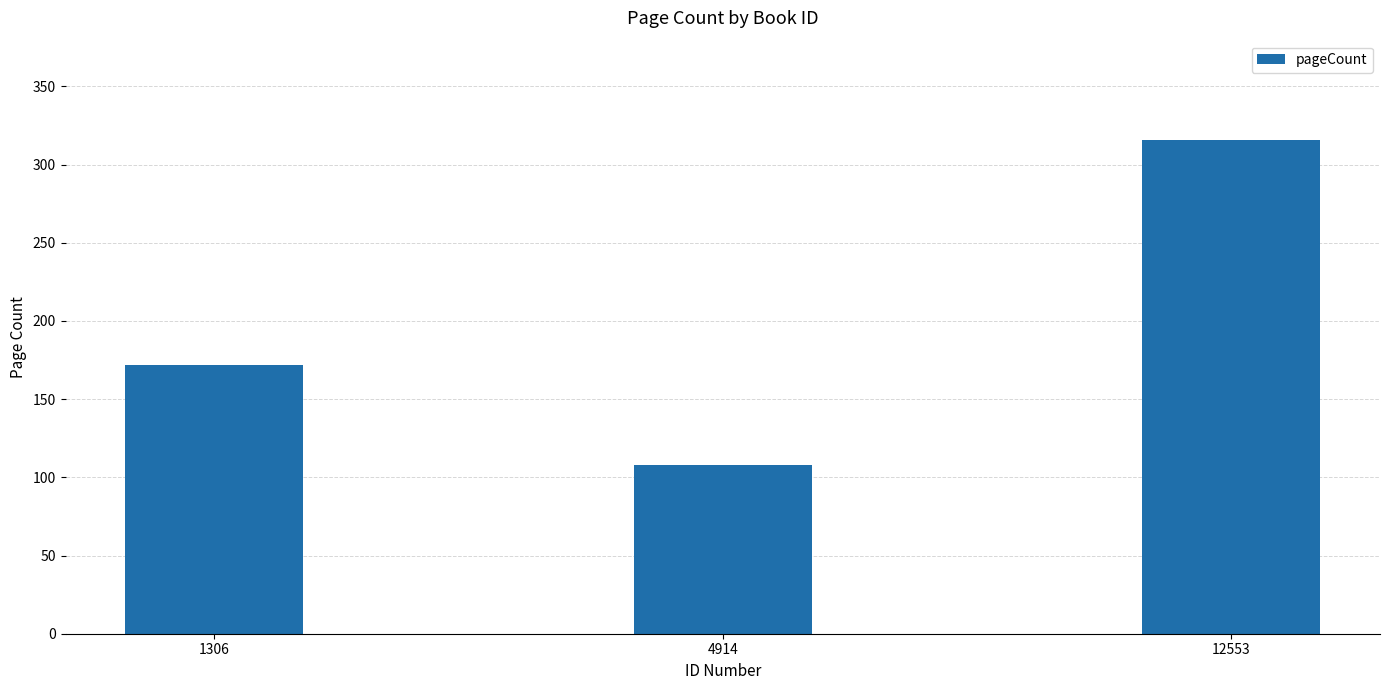

What is the value of the 3rd bar from the left?

316